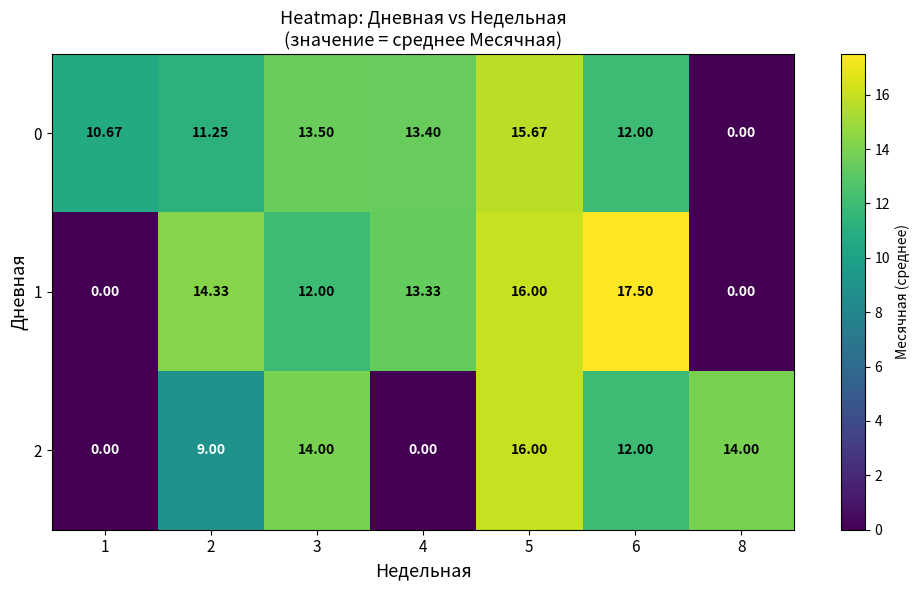

Is the value of 1 at 8 greater than the value of 2 at 5?

No